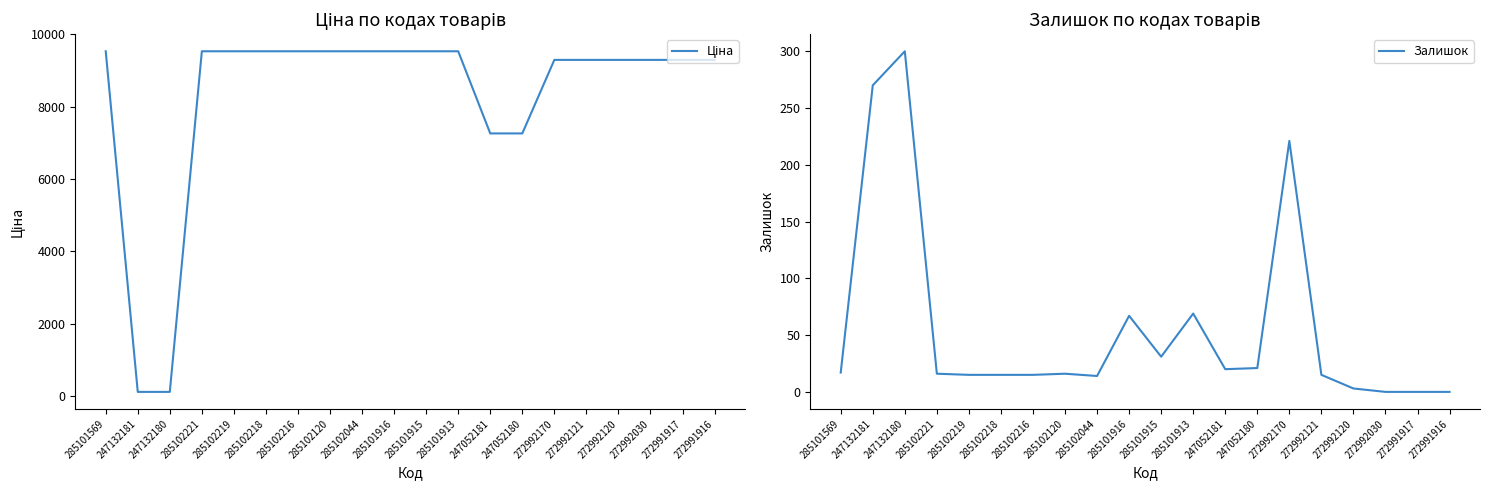

Which series has the largest range (max minus min)?

Ціна